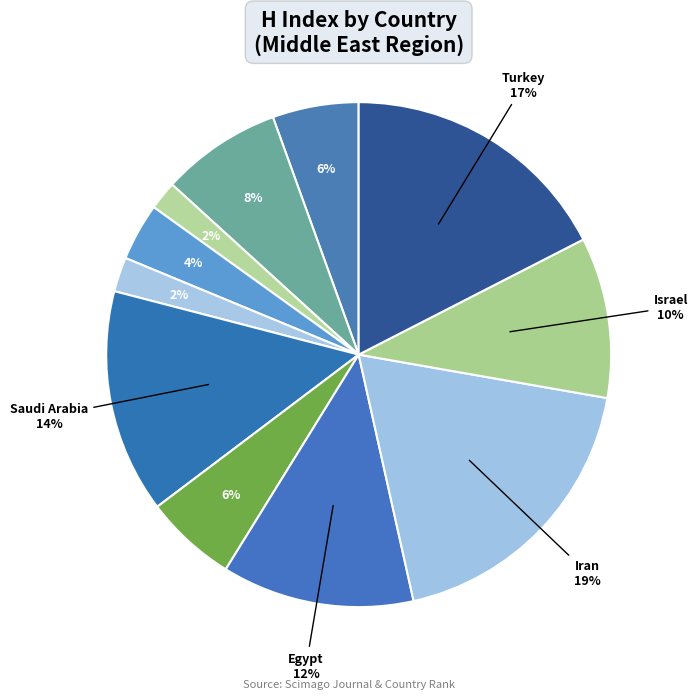

Count the number of slices in the pie.

11